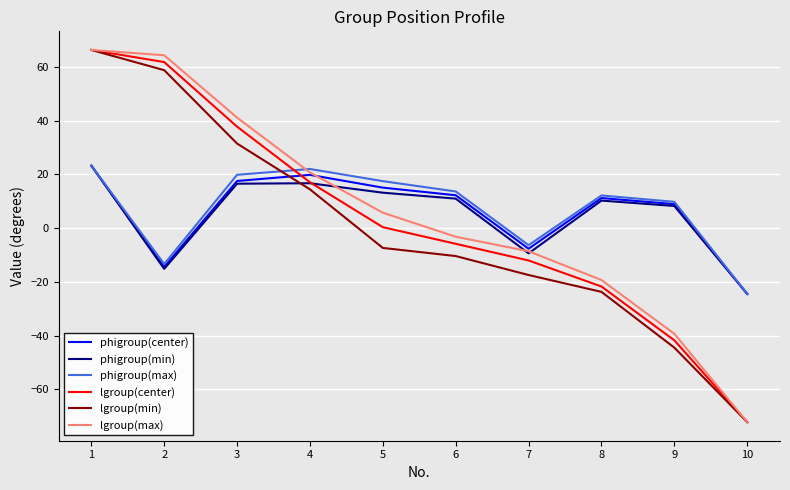

What is the maximum value shown in the chart?

66.3